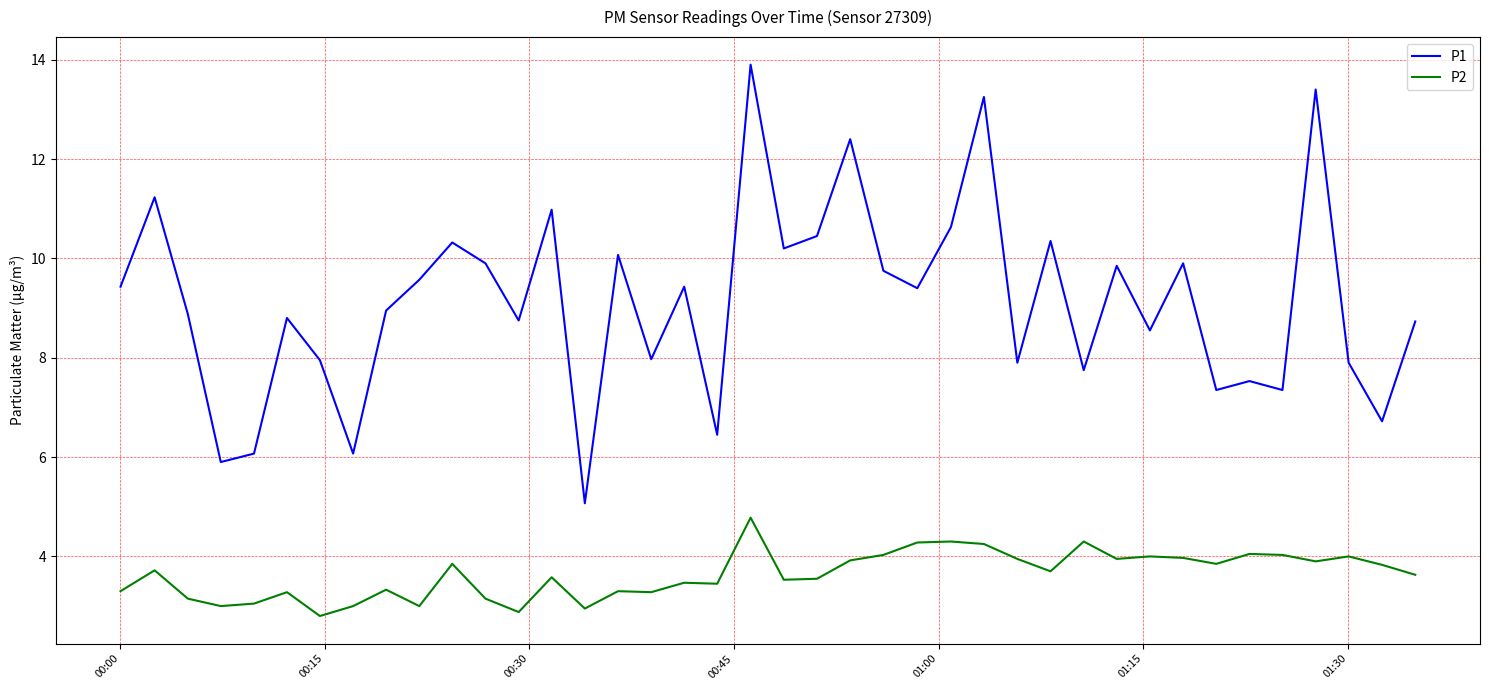

What are all the series names shown in the legend?

P1, P2